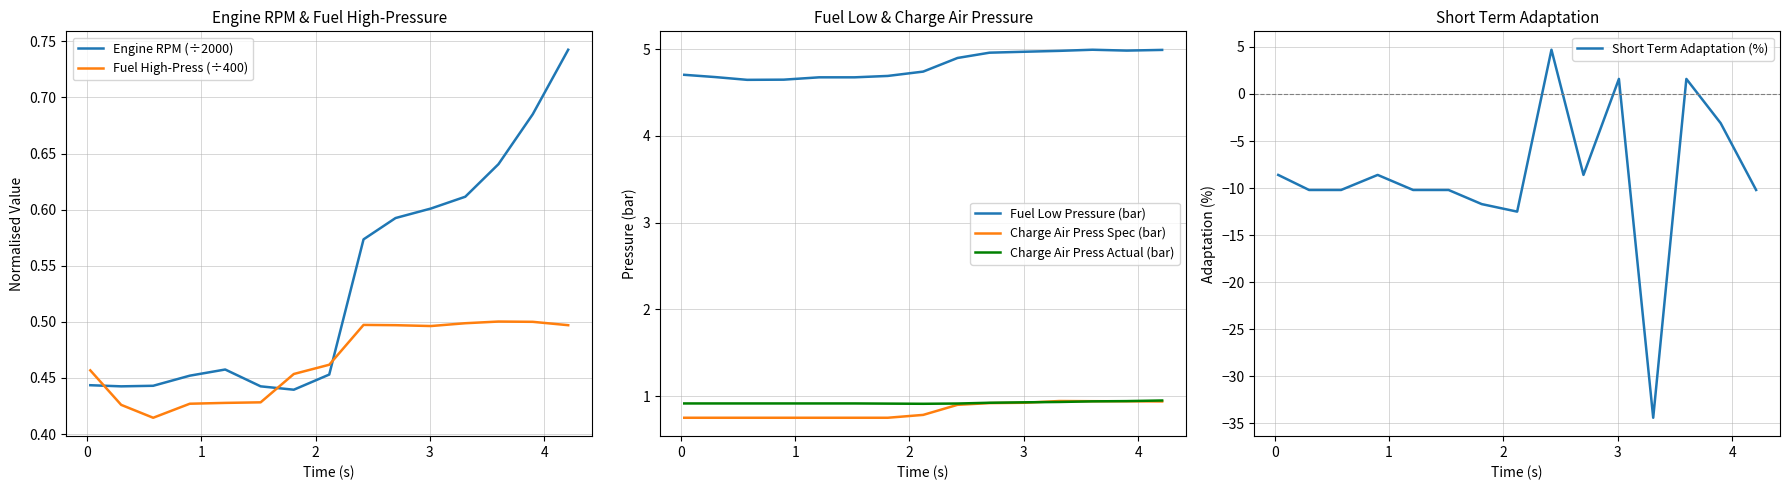

True or false: Engine RPM (÷2000) and Fuel High-Press (÷400) cross at least once.

True